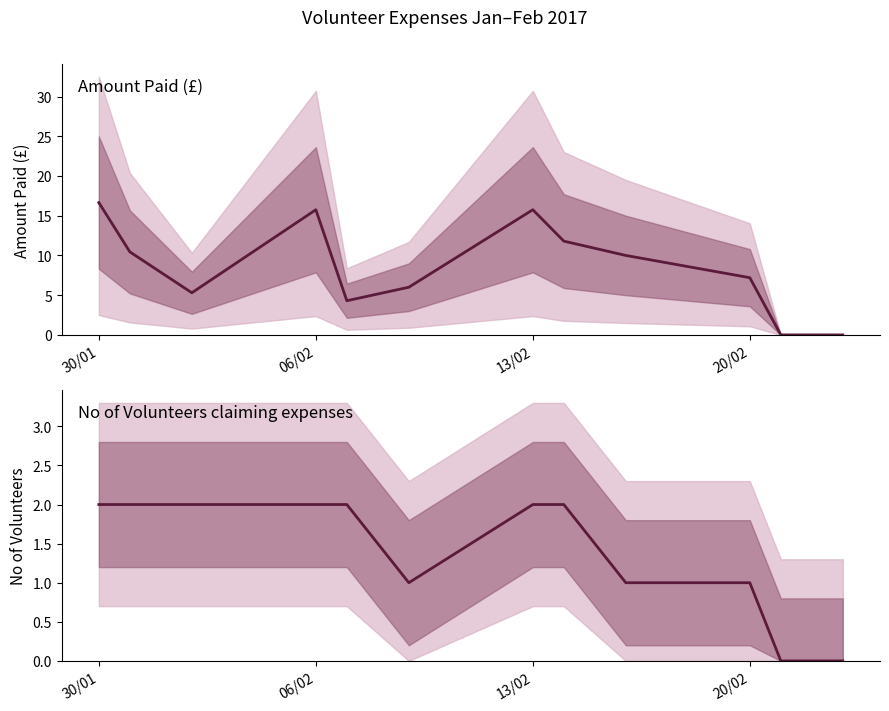

How many values in Amount Paid (£) are above zero?

10